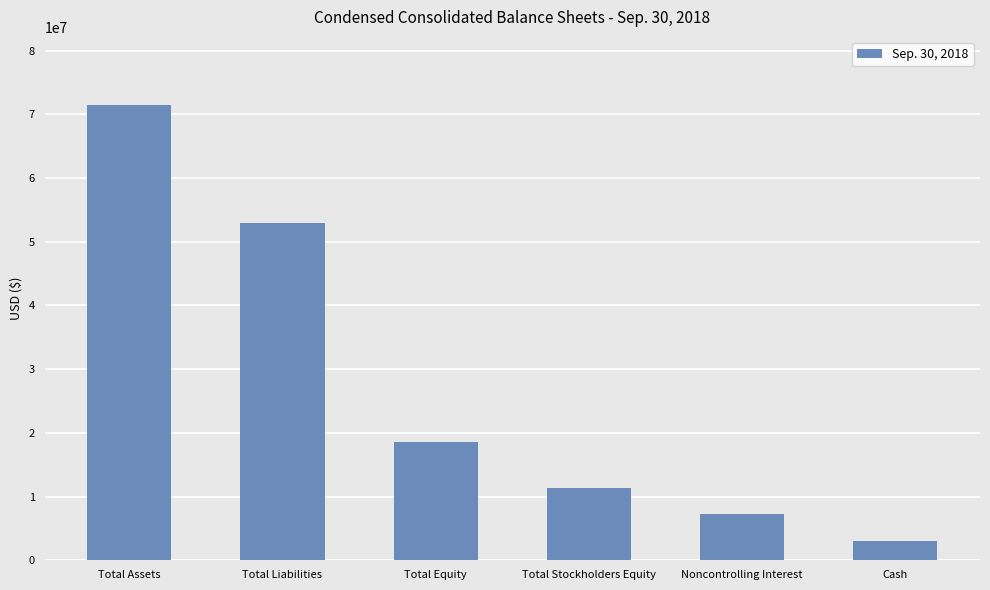

What is the label of the 5th bar from the left?

Noncontrolling Interest